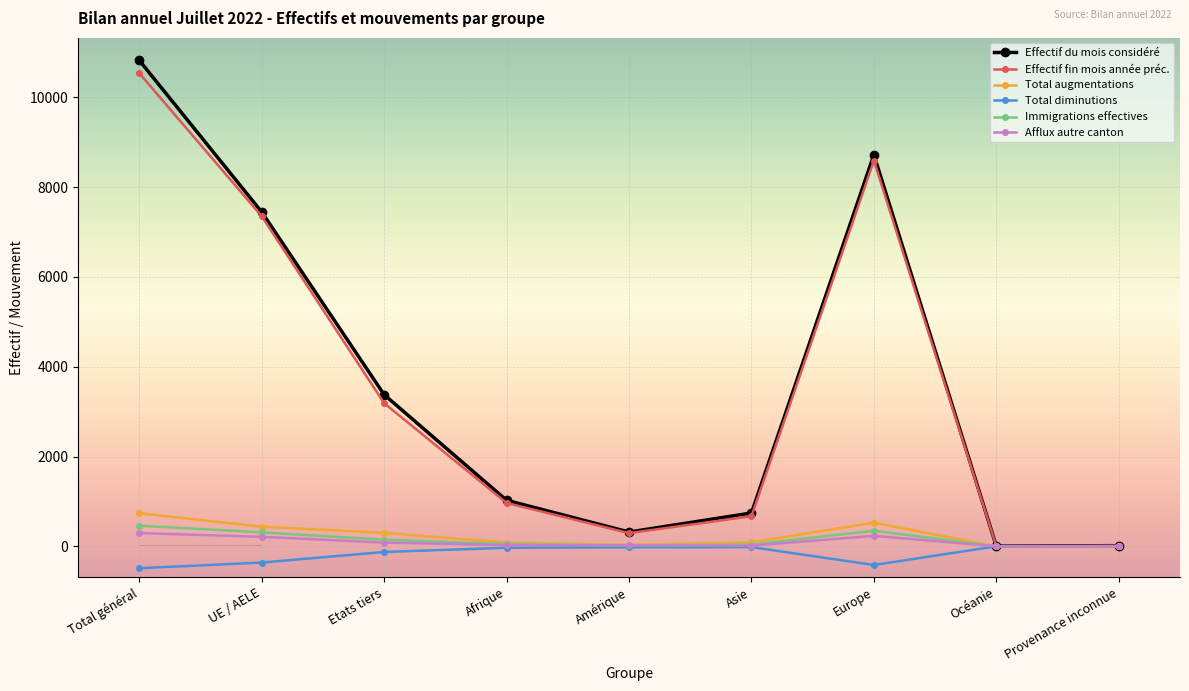

Which series has the largest range (max minus min)?

Effectif du mois considéré